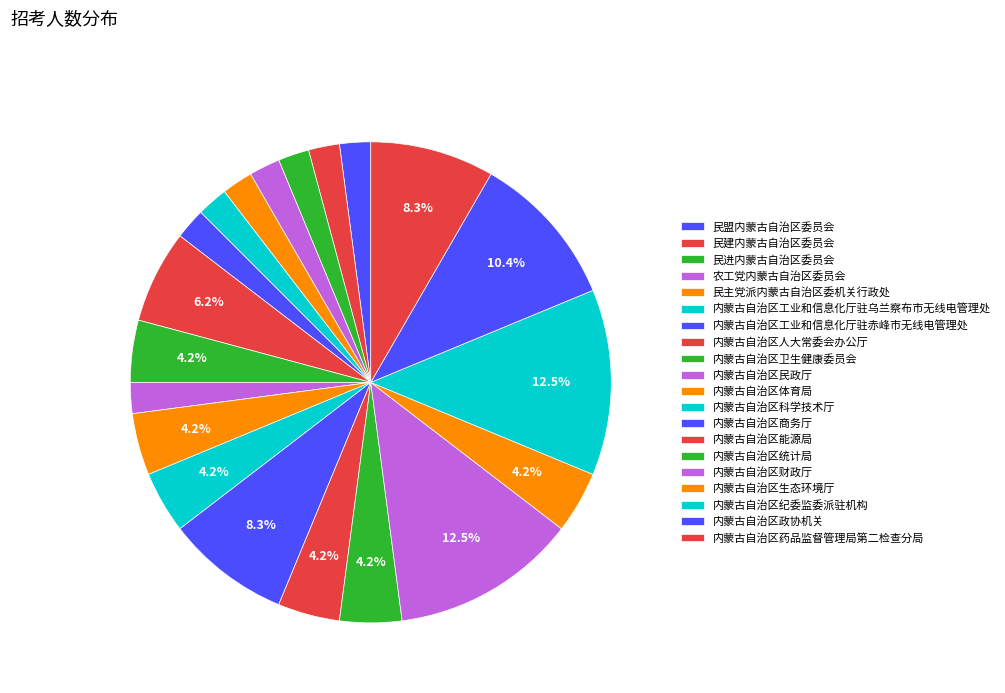

How many segments does this pie chart have?

20